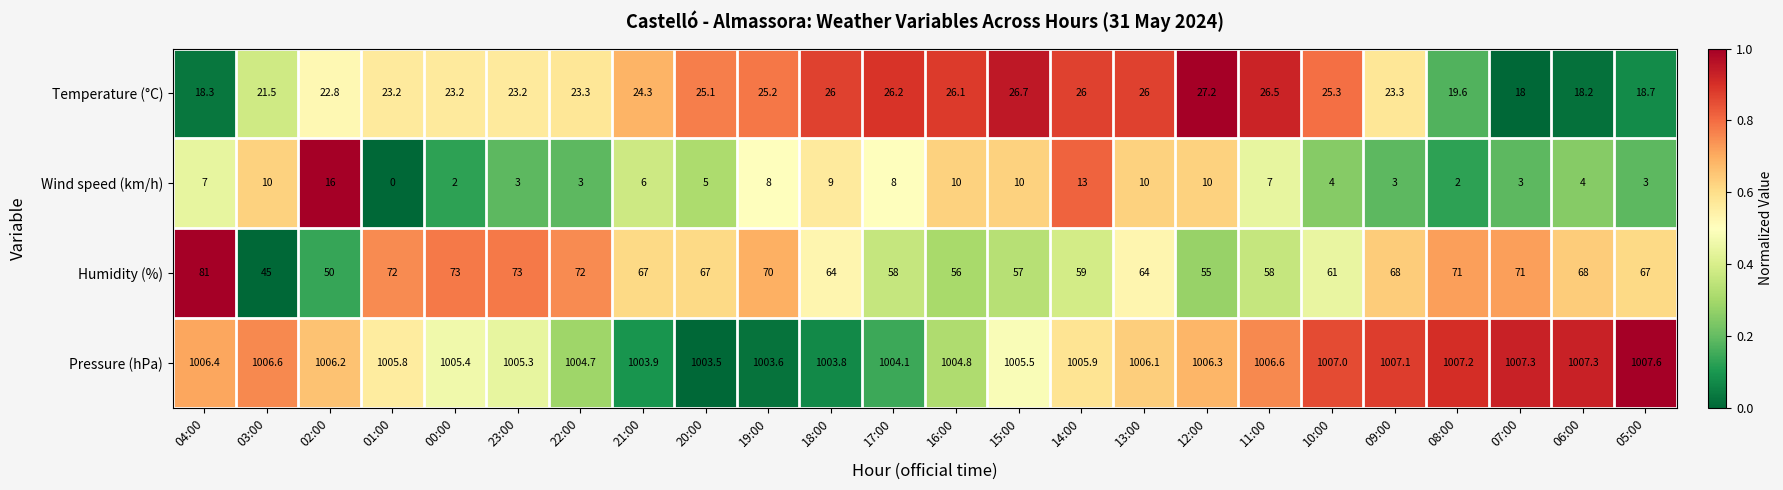

The value of Pressure (hPa) at 01:00 is 1005.8. True or false?

True